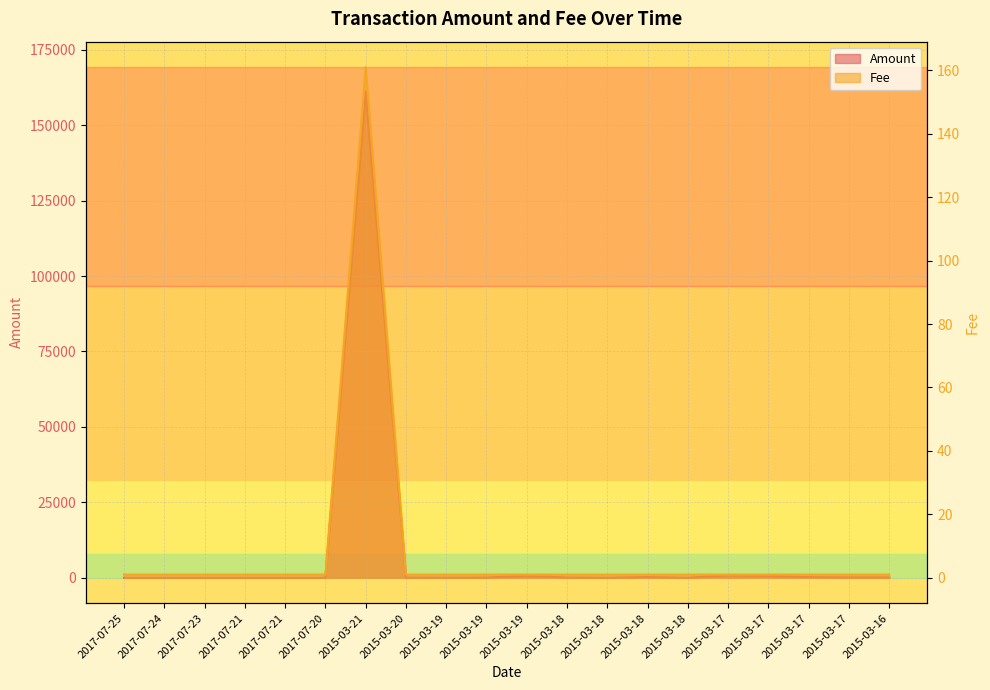

What is the label of the 4th point from the right?

2015-03-17